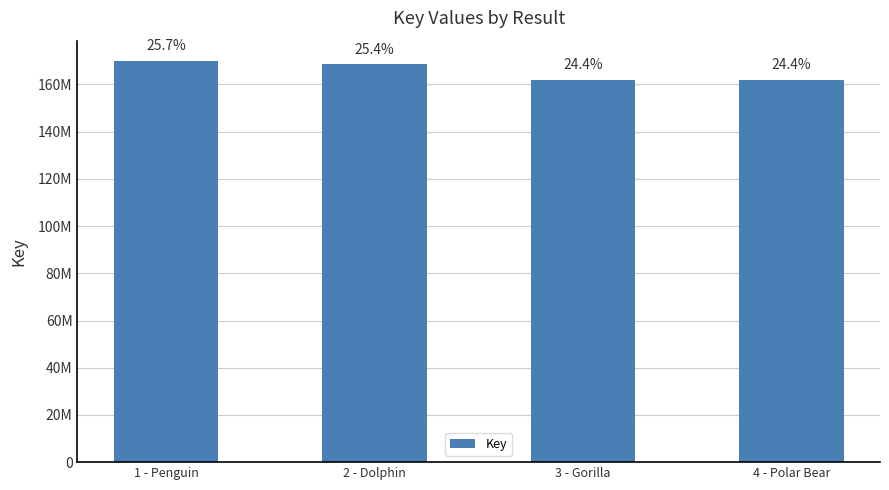

Are the bars horizontal?

No